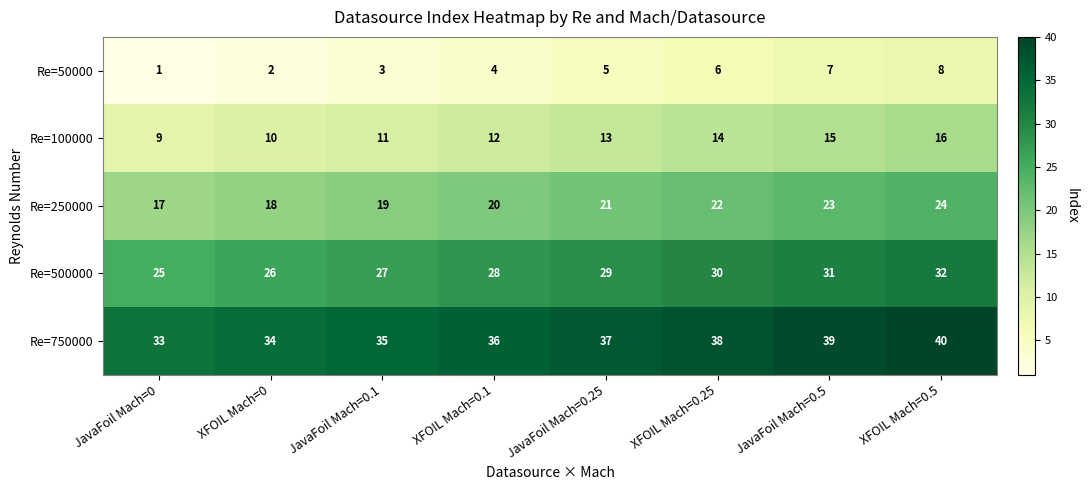

At which label is Re=100000 closest to 12?

XFOIL Mach=0.1